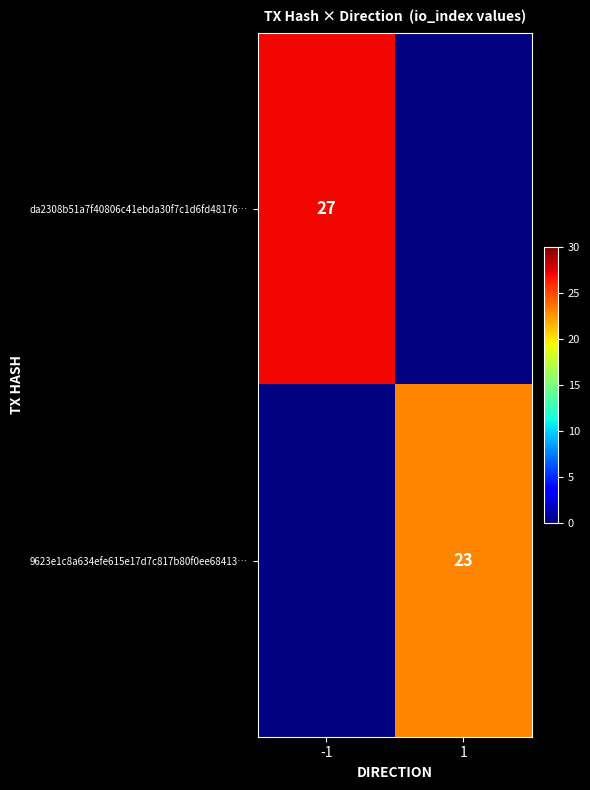

True or false: da2308b51a7f40806c41ebda30f7c1d6fd48176… has a value of 27 at -1.

True